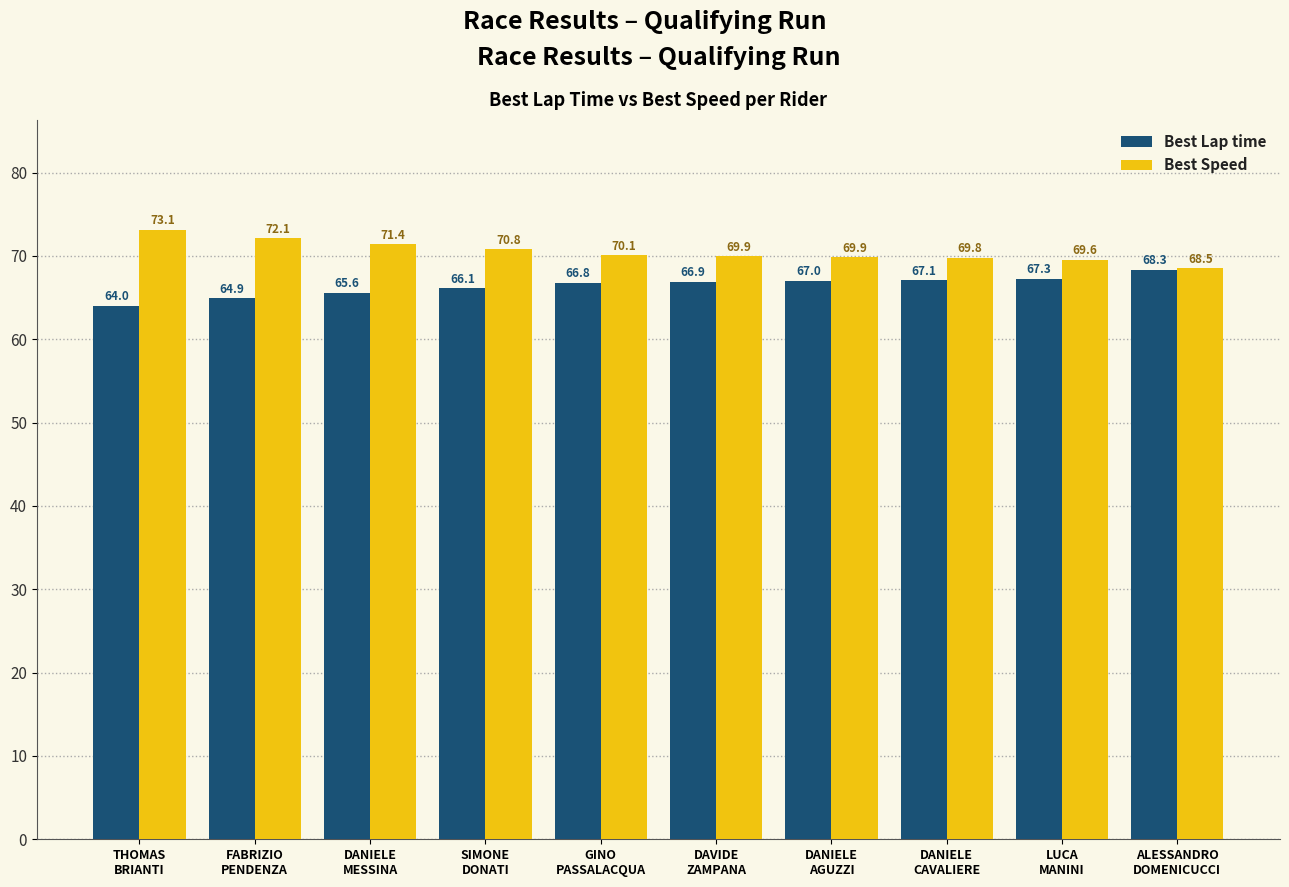

Is the value of Best Speed at SIMONE
DONATI greater than the value of Best Lap time at DANIELE
CAVALIERE?

Yes